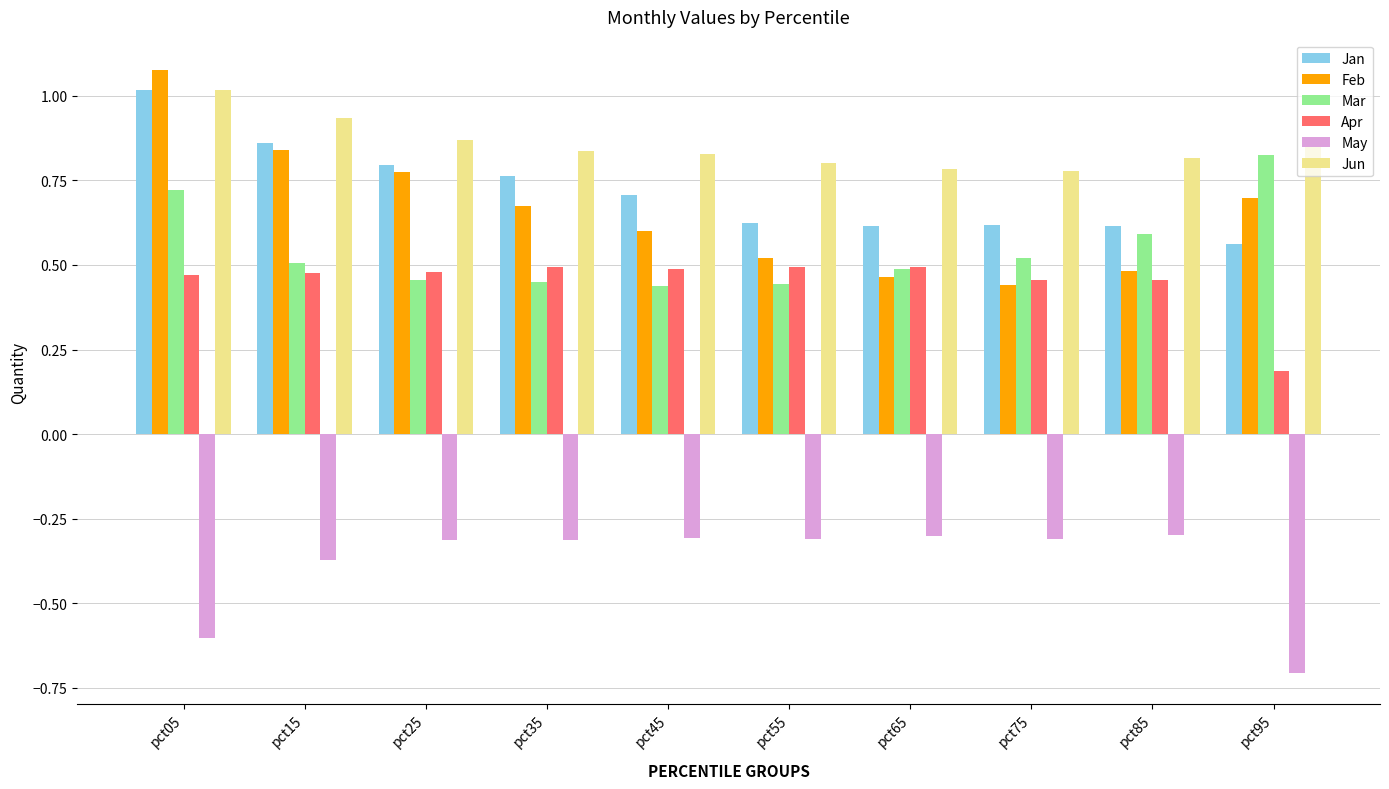

At pct35, list the series in order from smallest to largest.

May, Mar, Apr, Feb, Jan, Jun